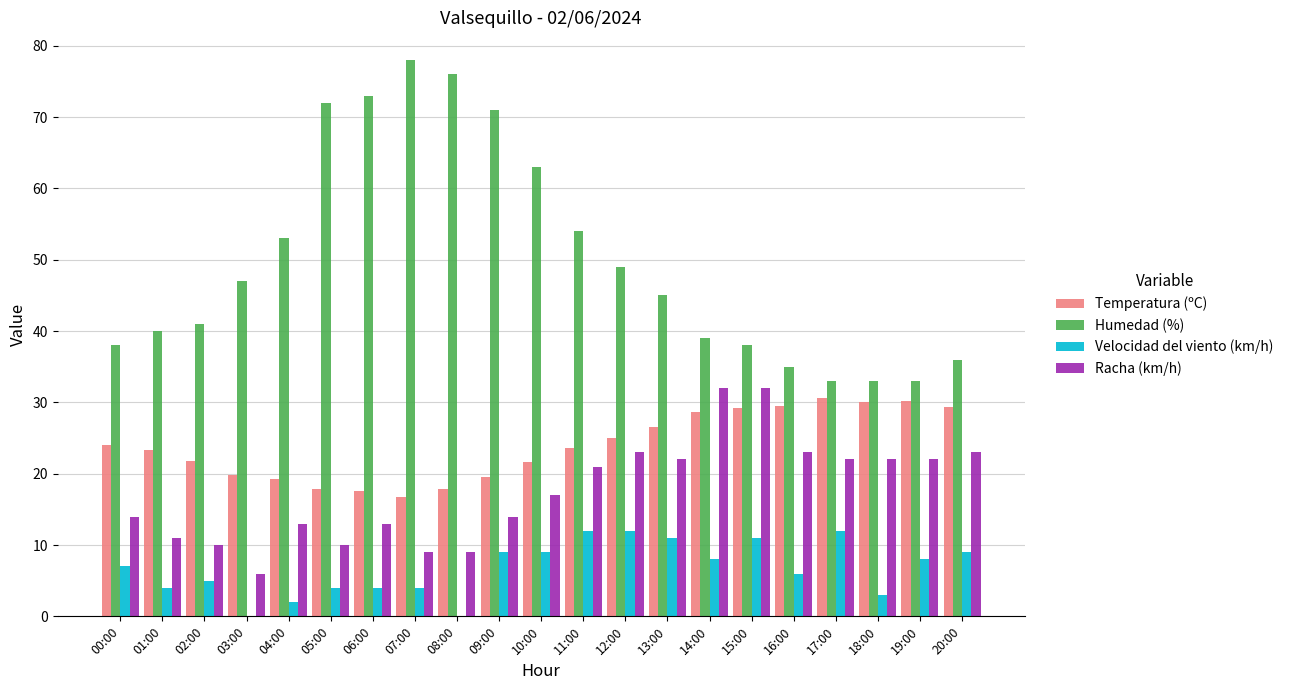

What is the difference between the Temperatura (ºC) values at 11:00 and 07:00?

6.8